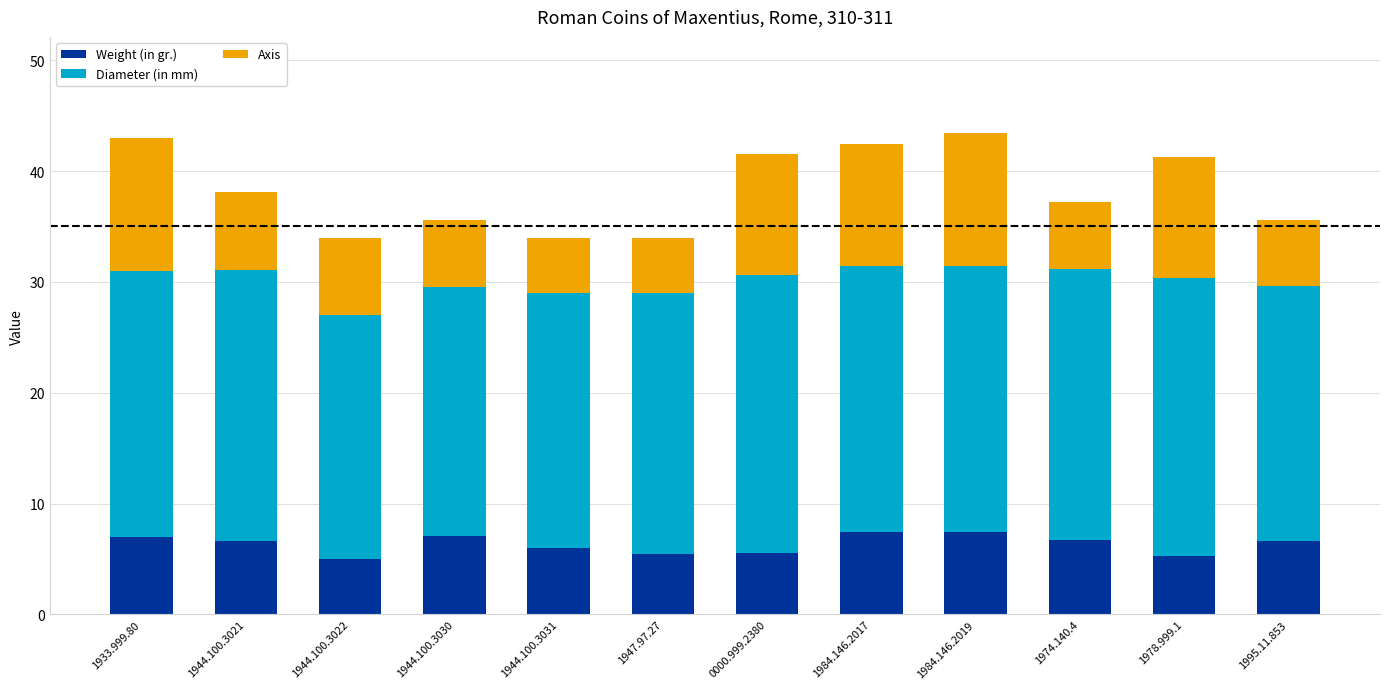

Is it true that Weight (in gr.) equals 5.6 at 0000.999.2380?

True